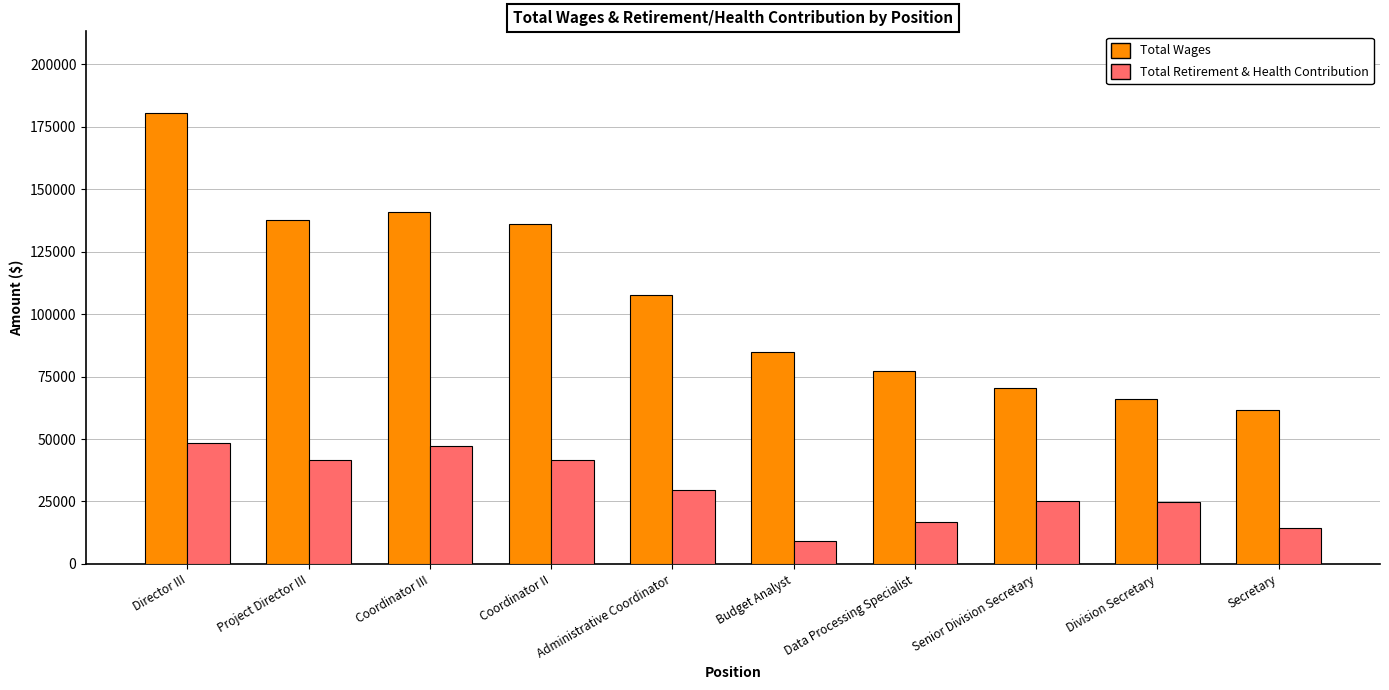

Which series has the largest total across all categories?

Total Wages